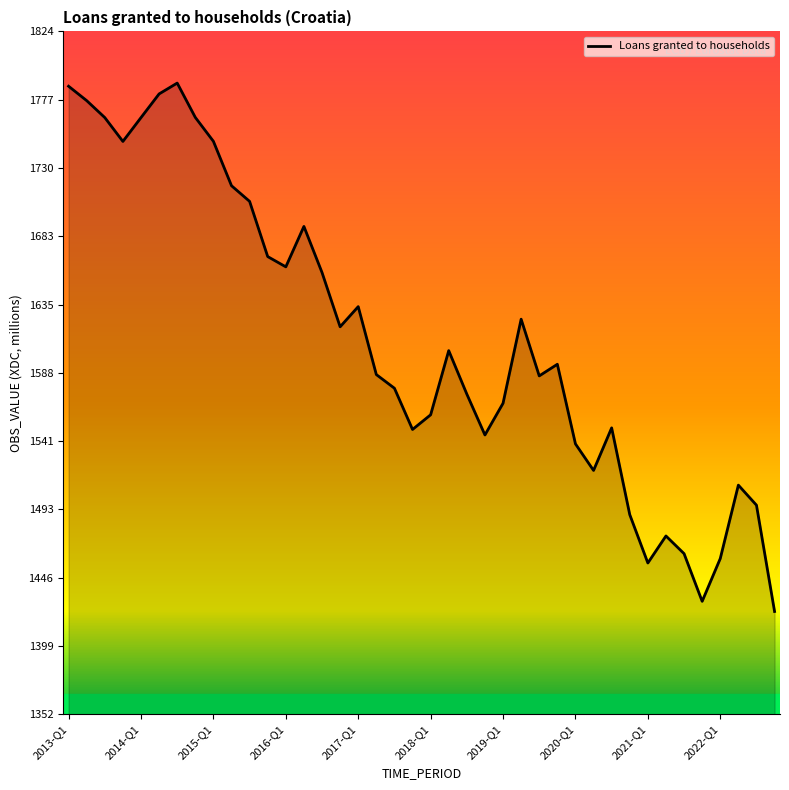

What is the difference between the maximum and minimum values?

365.8